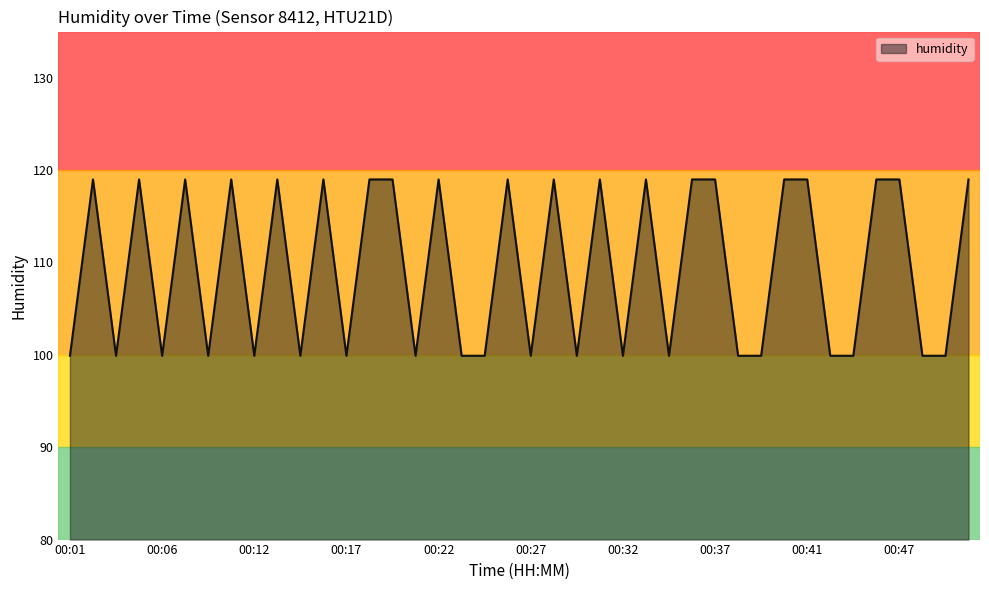

What is the sum of all values?

4377.8